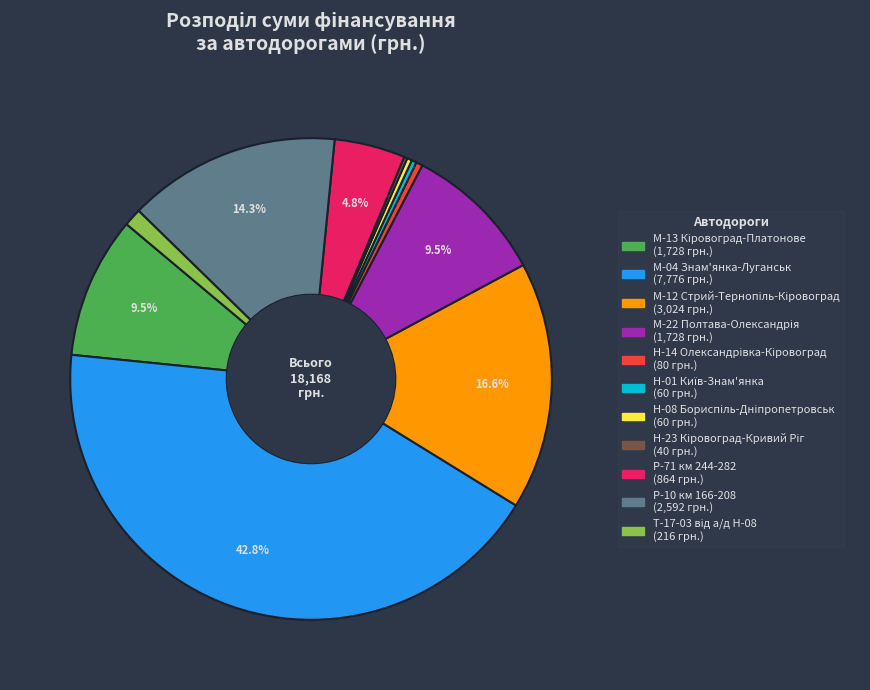

To the nearest percent, what portion does М-04 Знам'янка-Луганськ represent?

43%